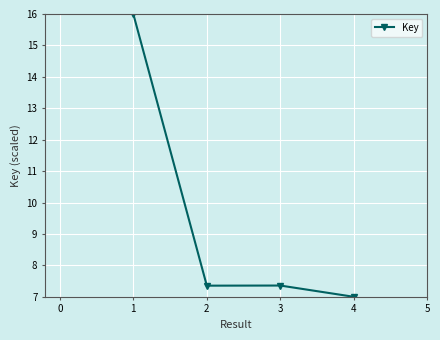

What is the sum of all values?

37.7